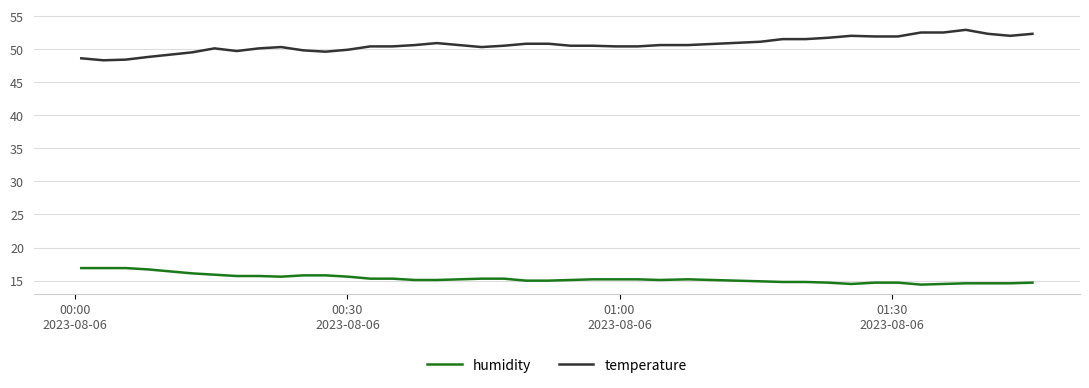

At how many categories does at least one series exceed 47?

40